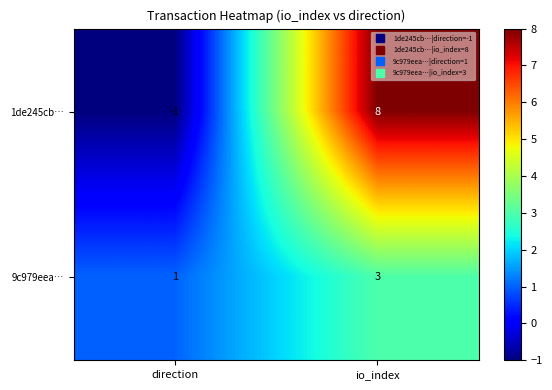

The 9c979eea… series shows 3 at io_index. True or false?

True